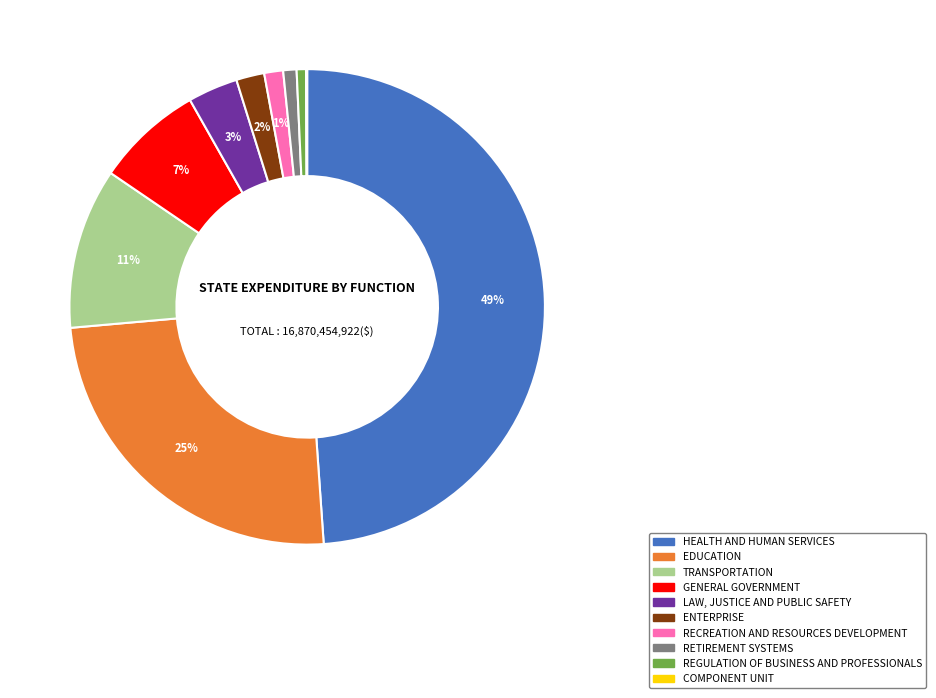

Approximately how many times larger is the value at EDUCATION compared to TRANSPORTATION?

2.3